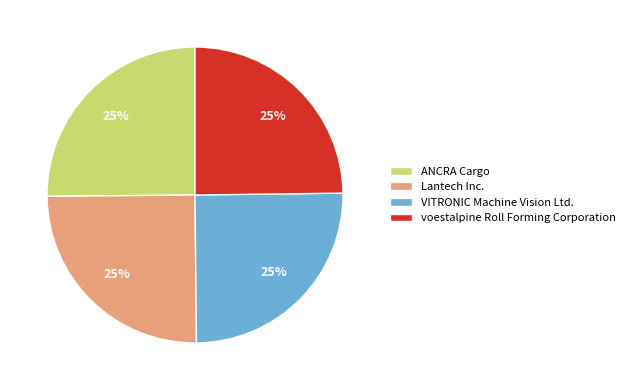

To the nearest percent, what is the average slice percentage?

25%